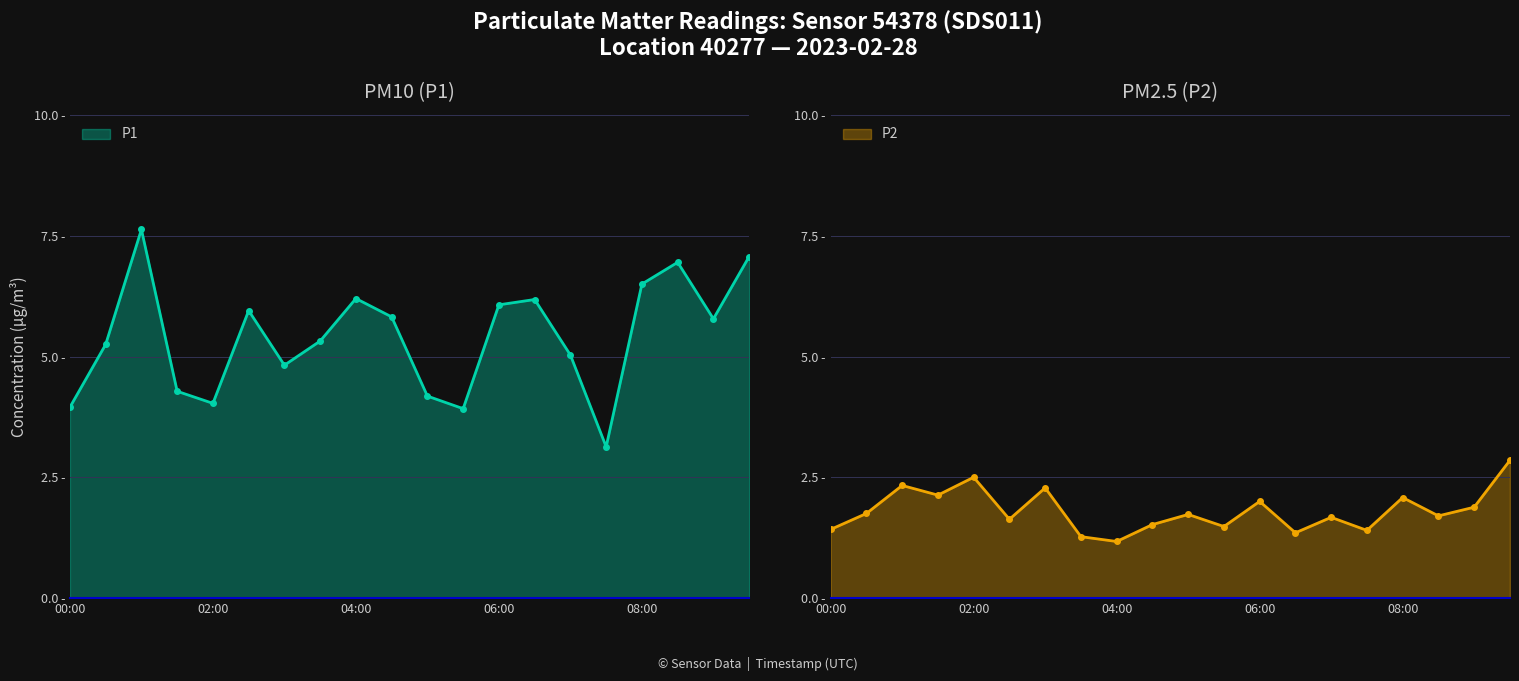

Does the chart display data point markers on the line(s)?

Yes